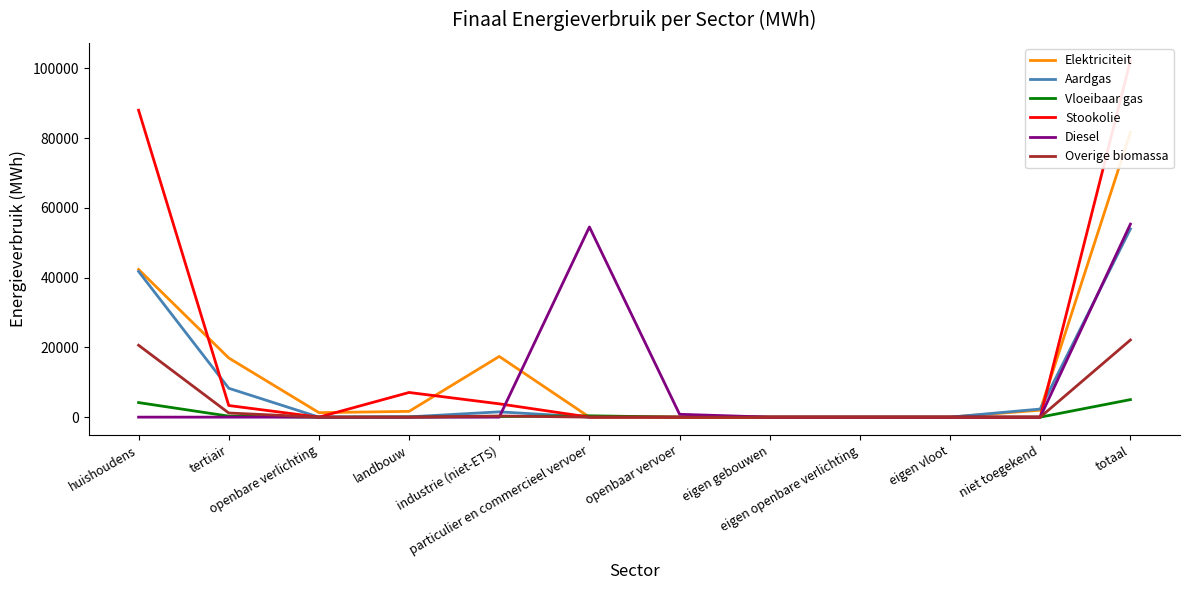

What is the difference between the highest and lowest values at huishoudens?

88000.2